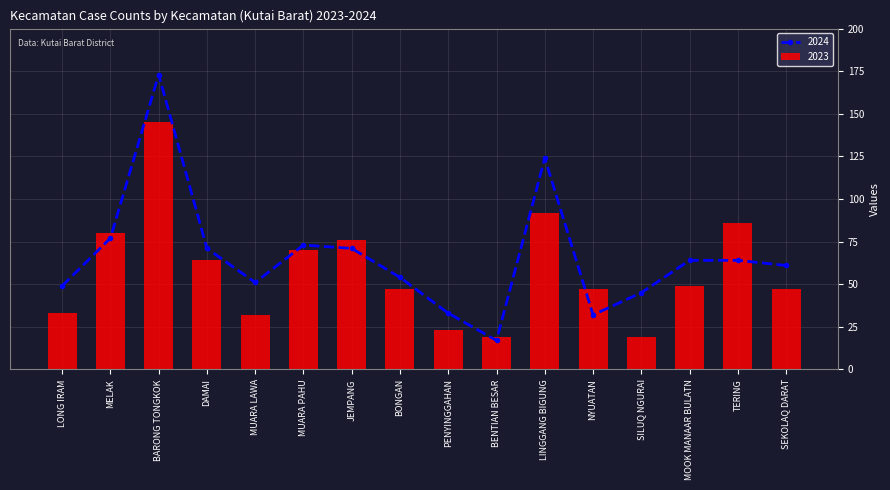

What is the minimum value shown in the chart?

17